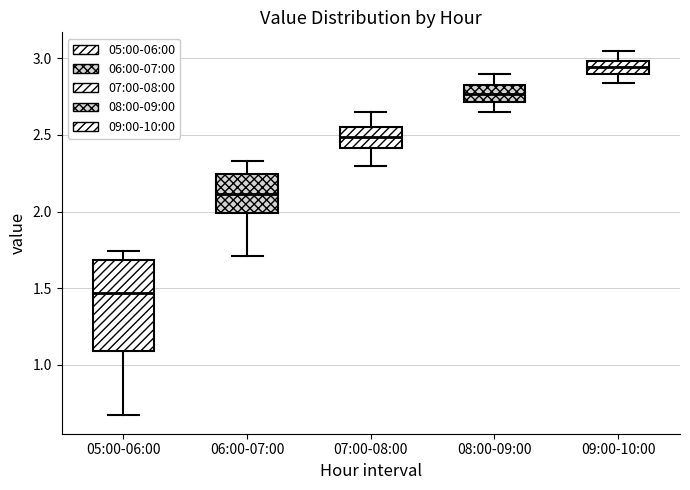

Reading left to right, read every box against the y-axis: the position of its median line, the range the box covers, and the ends of its whiskers. The values are not printed on the chart, so give them approximately, as read against the axis.

05:00-06:00: median 1.45, box 1.10 to 1.70, whiskers 0.65 to 1.75
06:00-07:00: median 2.10, box 2.00 to 2.25, whiskers 1.70 to 2.35
07:00-08:00: median 2.50, box 2.40 to 2.55, whiskers 2.30 to 2.65
08:00-09:00: median 2.75, box 2.70 to 2.80, whiskers 2.65 to 2.90
09:00-10:00: median 2.95, box 2.90 to 3.00, whiskers 2.85 to 3.05